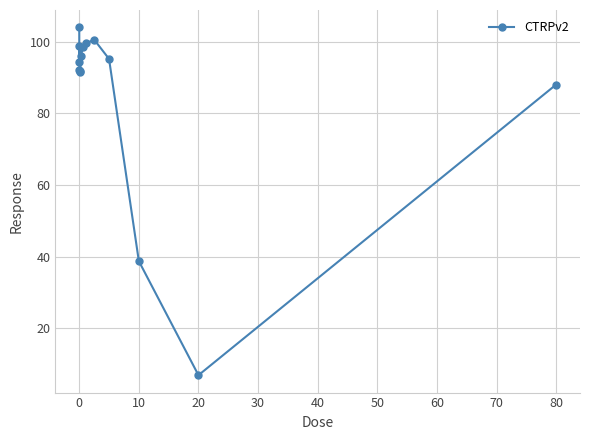

What is the value of the 1st point from the left?

104.0